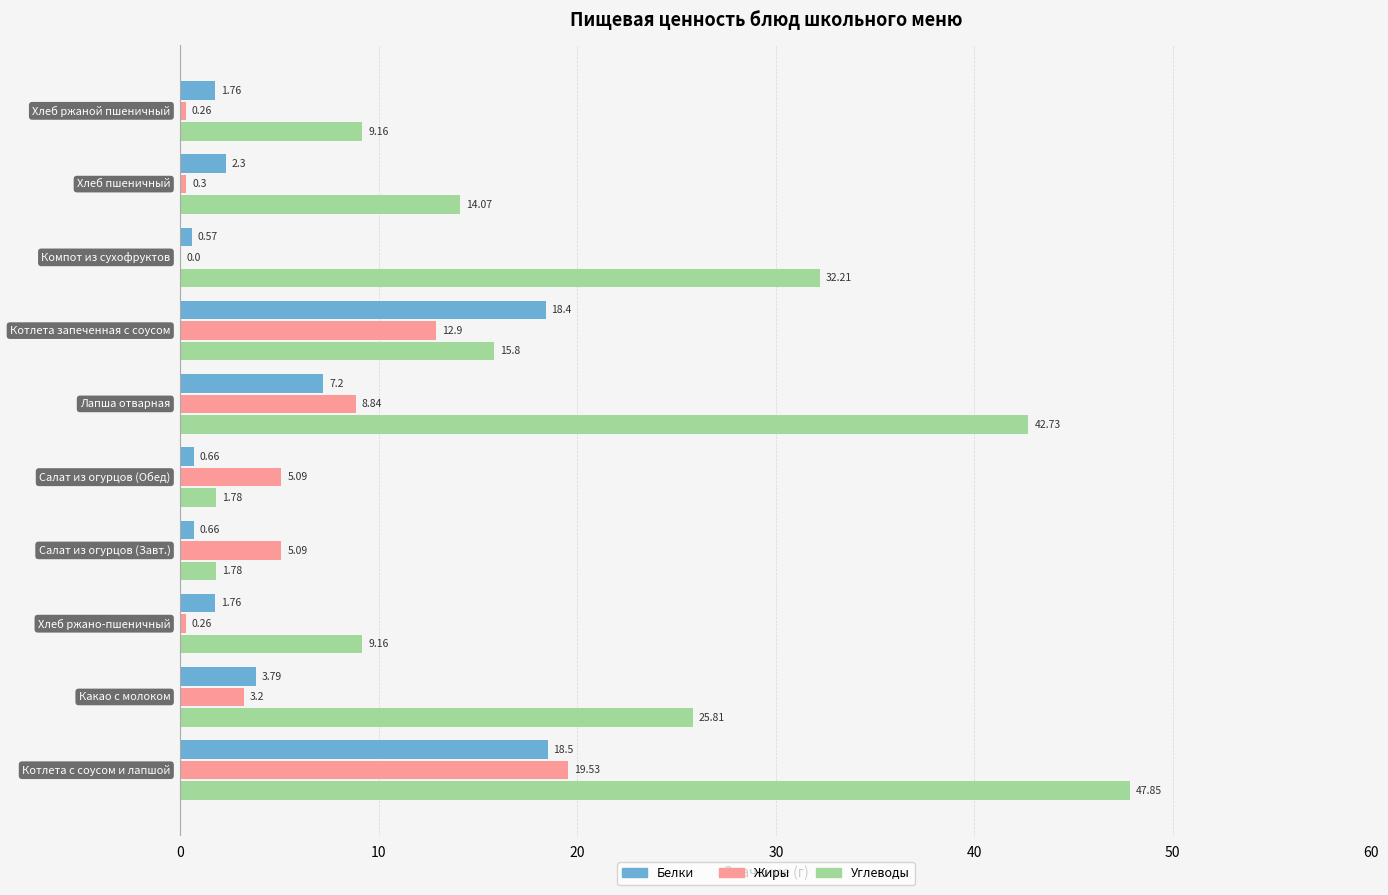

What is the sum of all Жиры values?

55.5